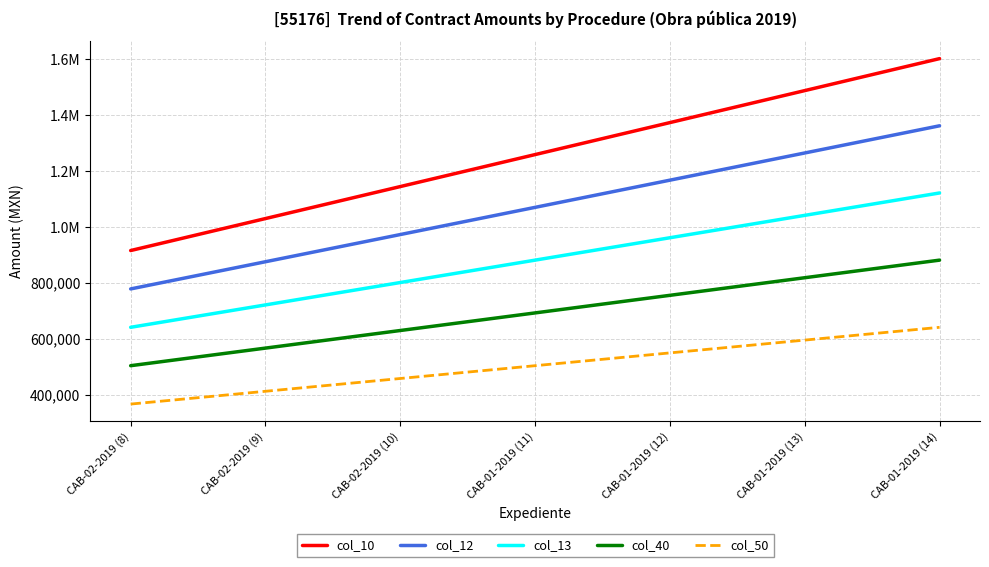

What are all the series names shown in the legend?

col_10, col_12, col_13, col_40, col_50